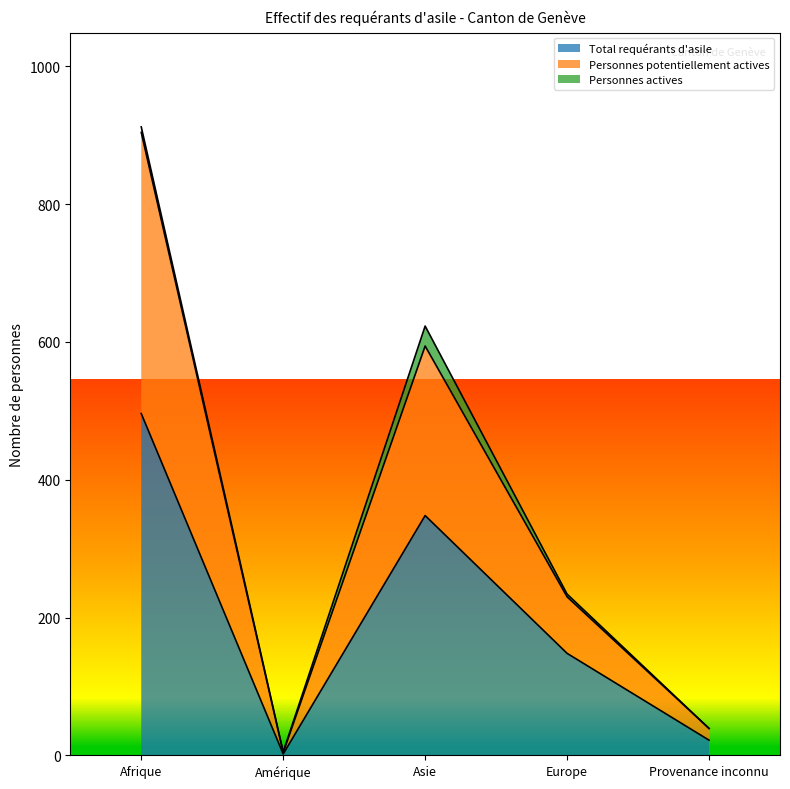

What is the value of the Total requérants d'asile point at the 1st from the left?

496